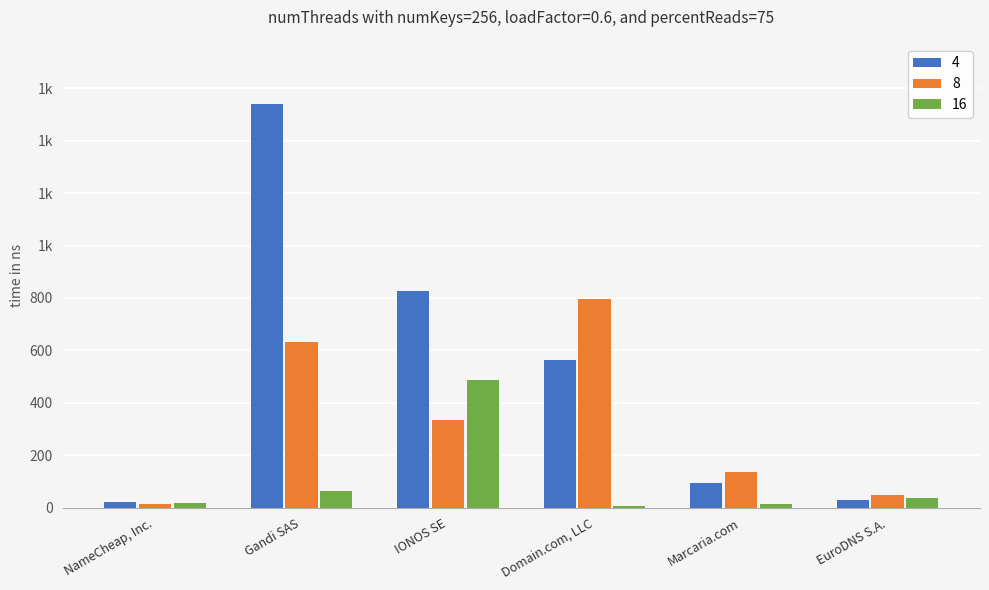

What is the spread (max minus min) of values at EuroDNS S.A.?

19